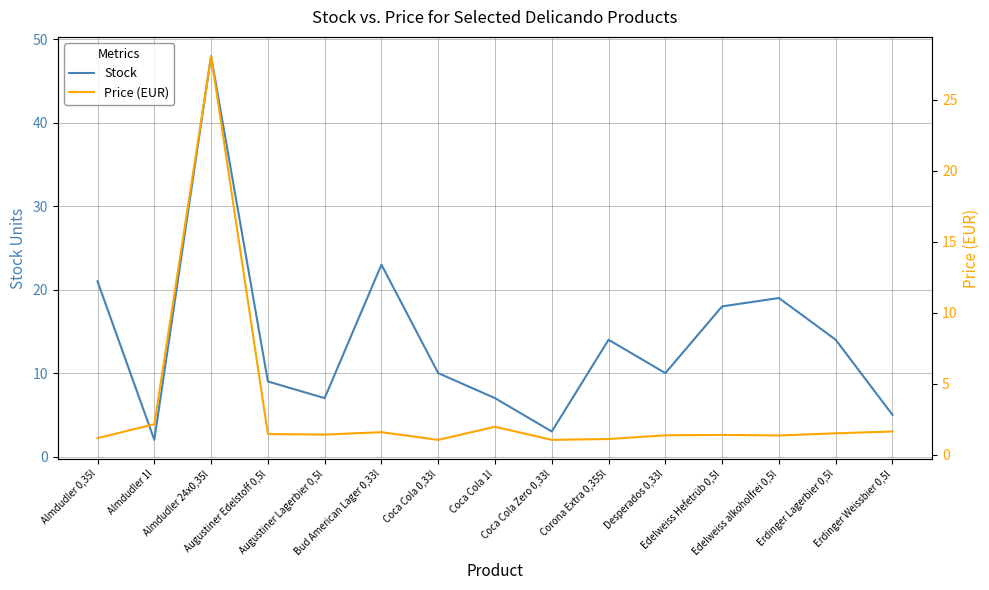

At which category does Price (EUR) reach its first local valley?

Augustiner Lagerbier 0,5l